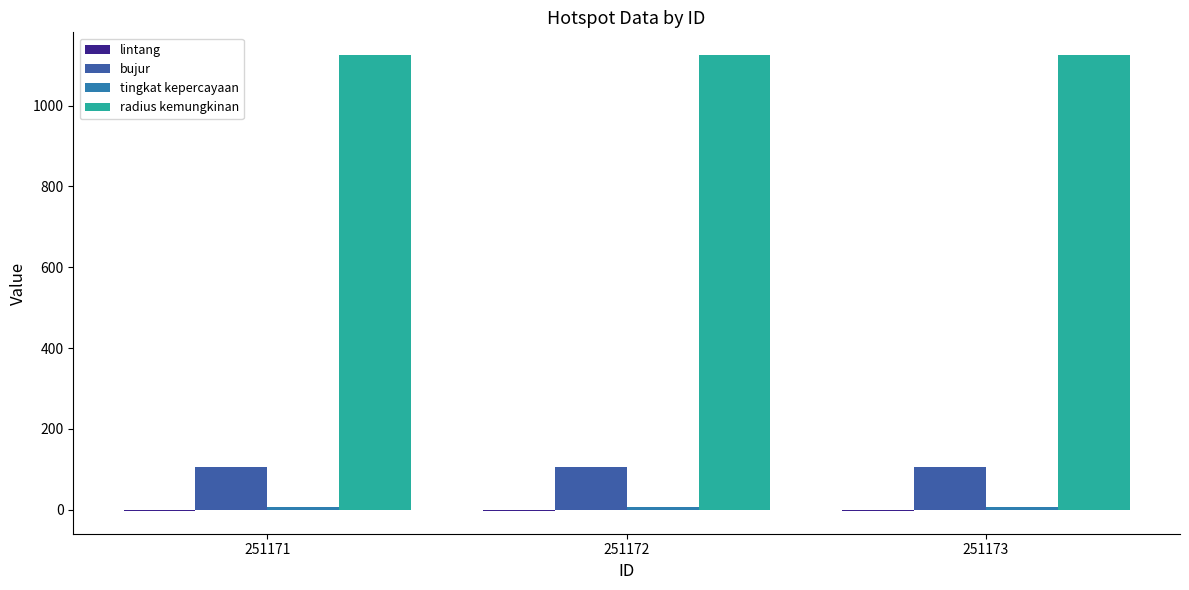

How many groups of bars are there?

3